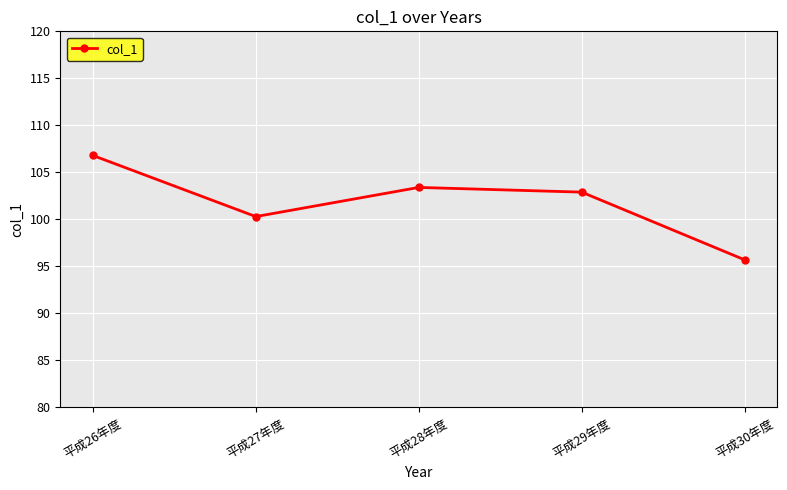

What is the change in value from 平成28年度 to 平成30年度?

-7.7